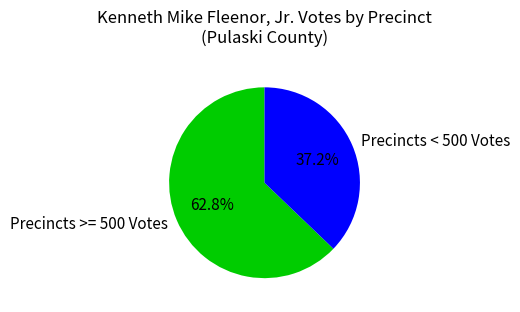

How many segments does this pie chart have?

2